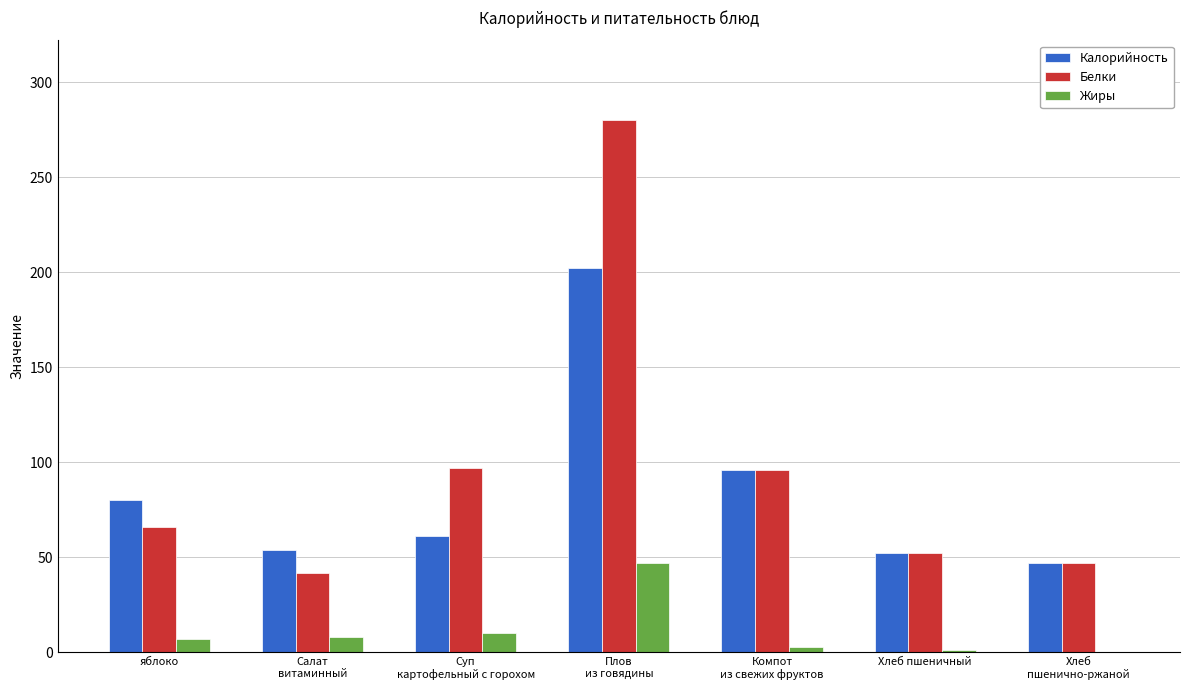

Read the Белки value at яблоко.

66.0